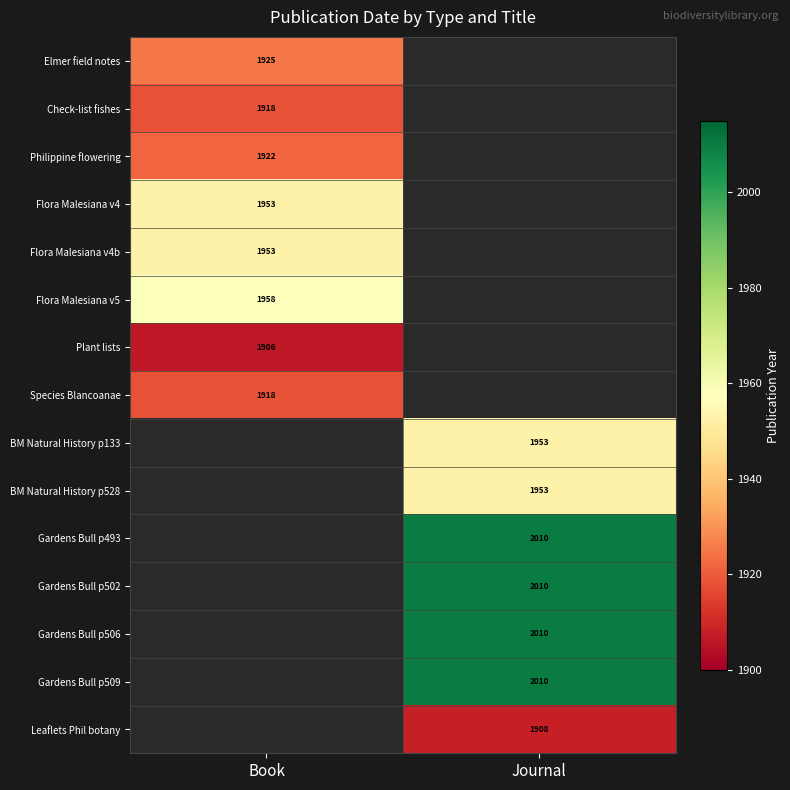

True or false: Gardens Bull p506 has a value of 3473 at Journal.

False